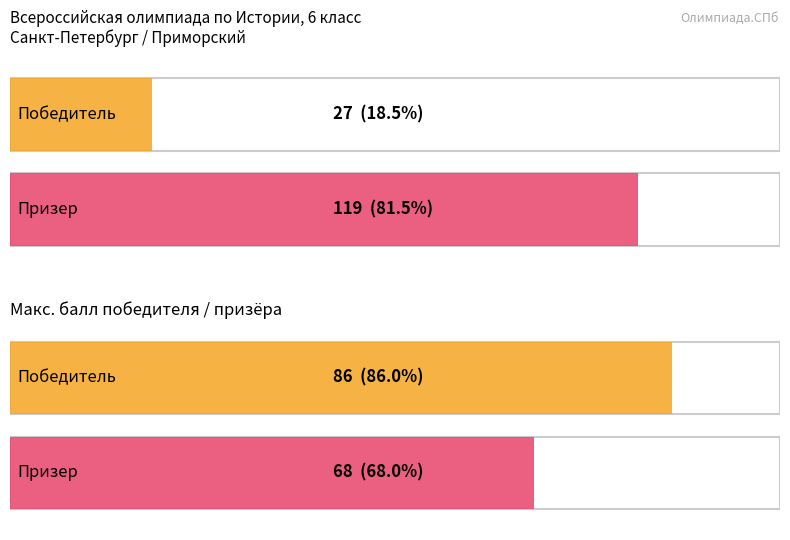

Which series has the widest spread of values?

Победитель